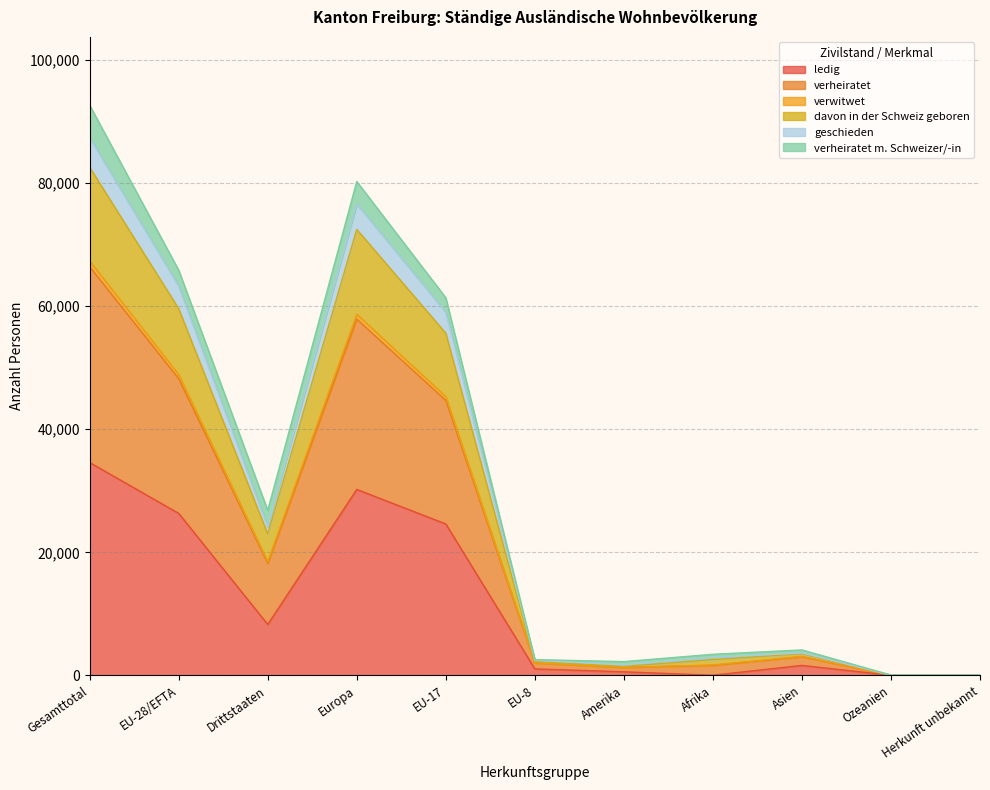

What is the spread (max minus min) of values at Drittstaaten?

18545